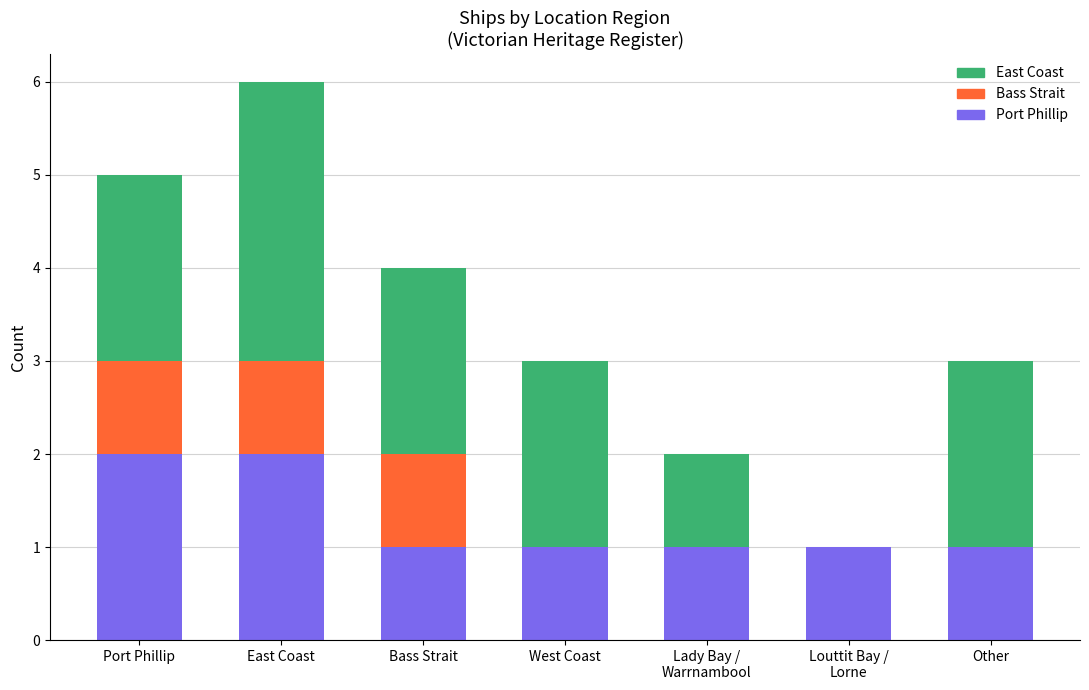

At which category is the sum across all series the highest?

East Coast